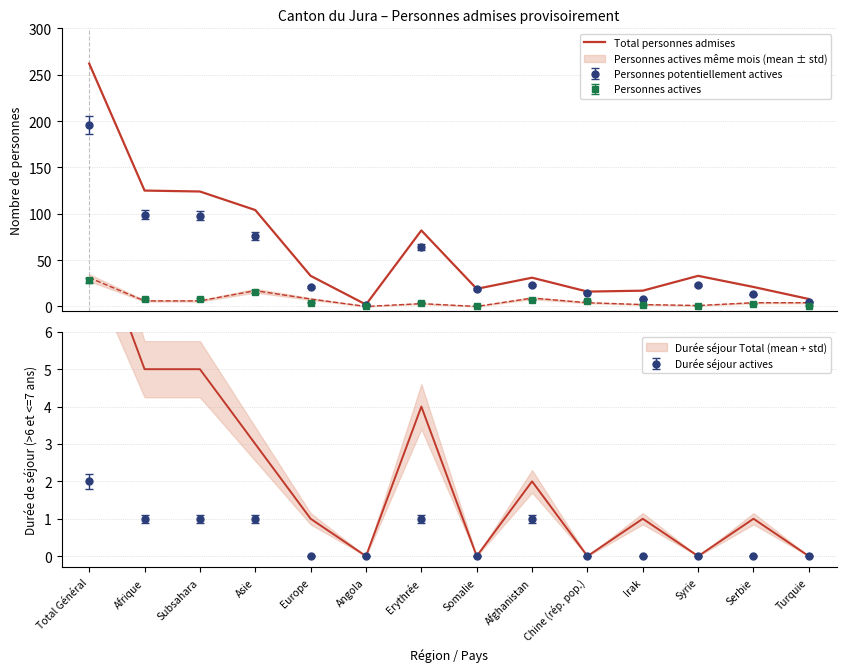

Between Total Général and Subsahara, which is larger?

Total Général